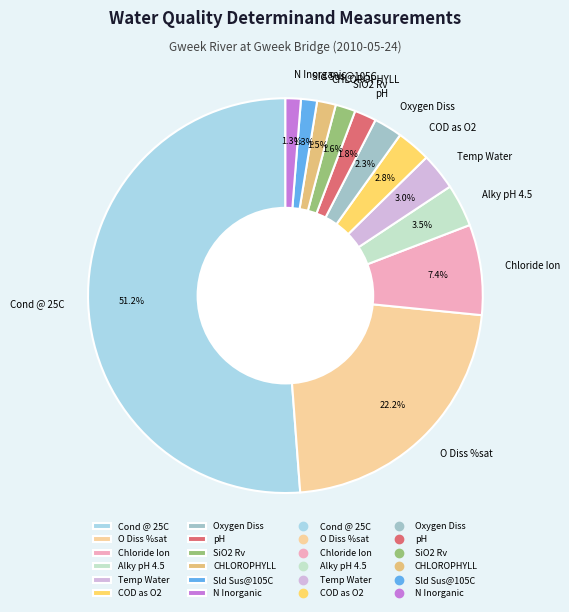

Is it true that COD as O2 is 3% of the pie?

True